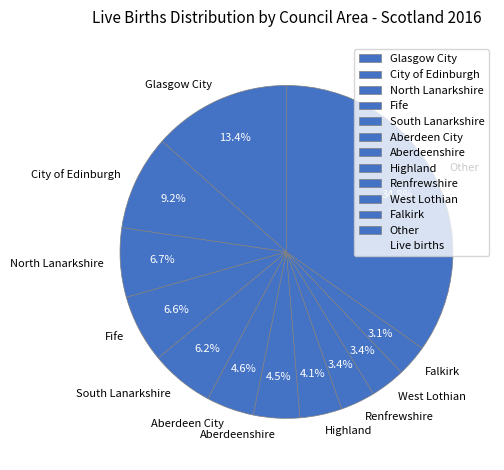

What is the largest slice in the pie chart?

Other